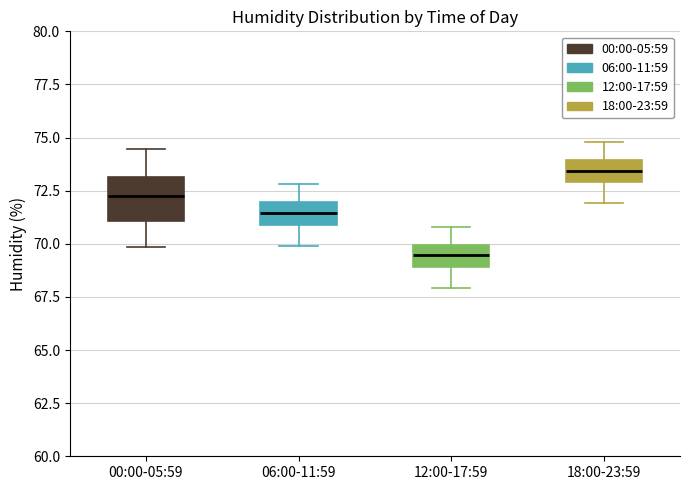

Which box is the tallest, from its lower edge to its upper edge?

00:00-05:59